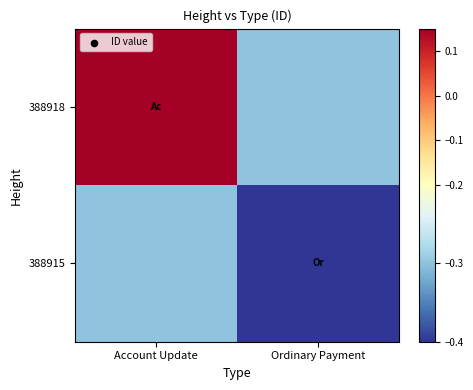

Which series has the widest spread of values?

388918